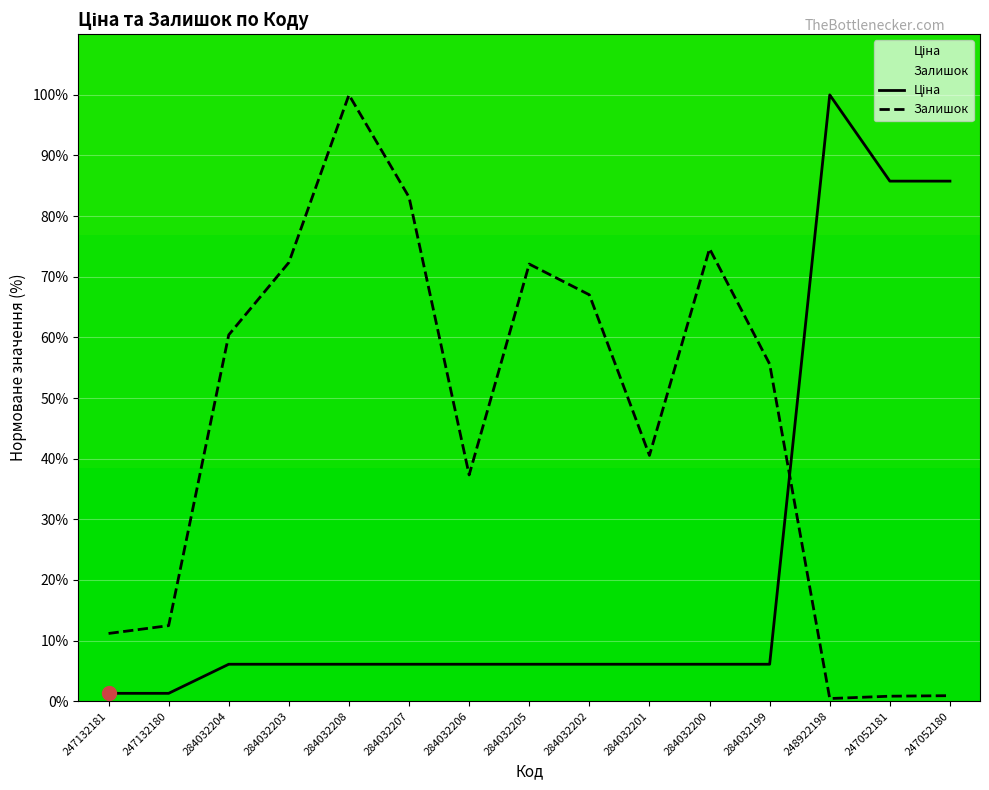

What position from the left is 247052181?

14